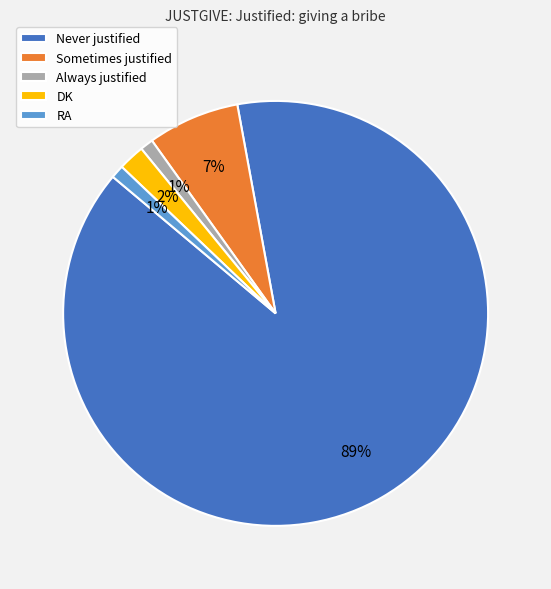

To the nearest percent, what is the difference between the RA and Never justified slice percentages?

88%